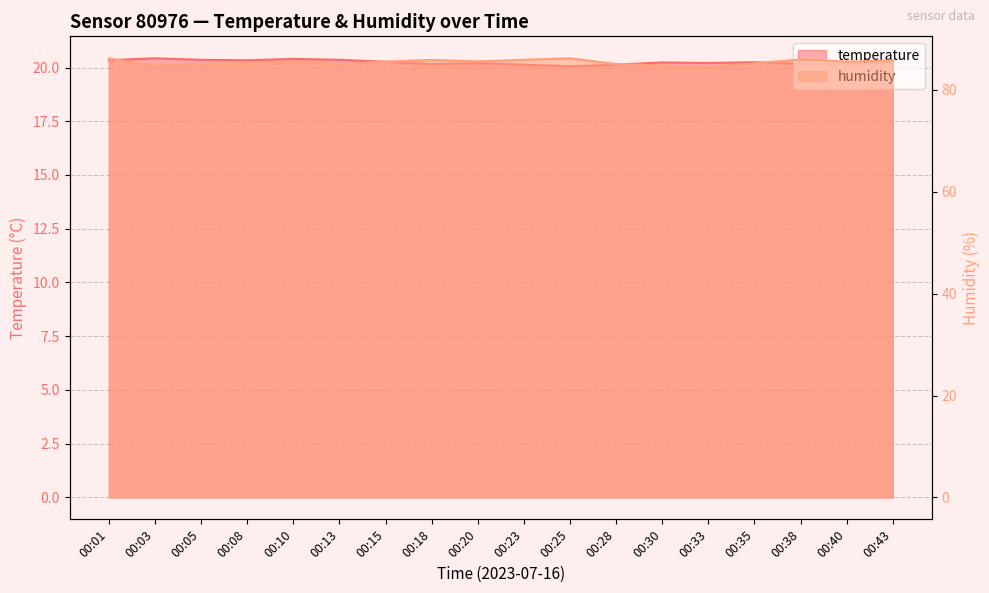

What is the average value of the temperature series?

20.2